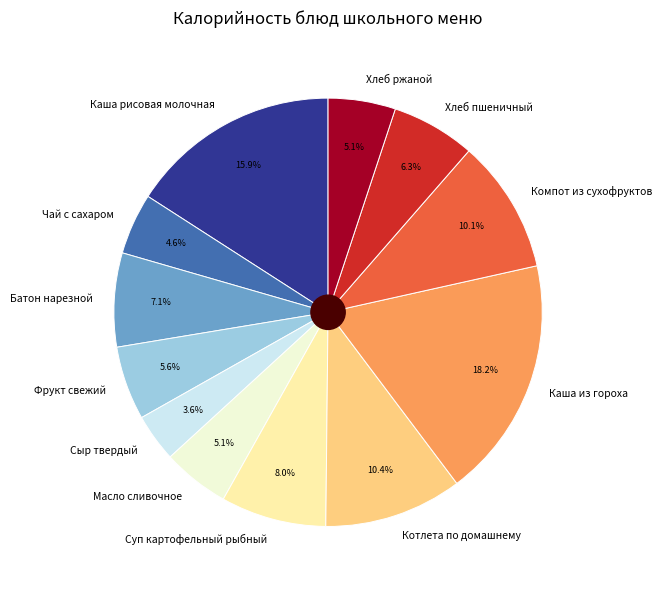

Between Чай с сахаром and Компот из сухофруктов, which is larger?

Компот из сухофруктов